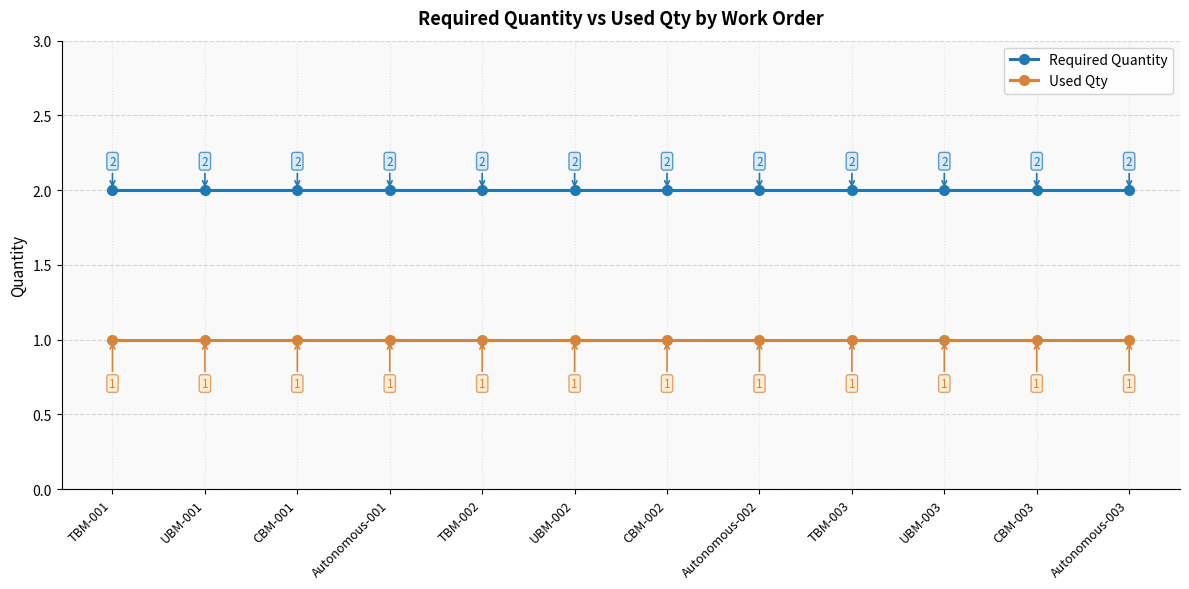

Read the Used Qty value at UBM-003.

1